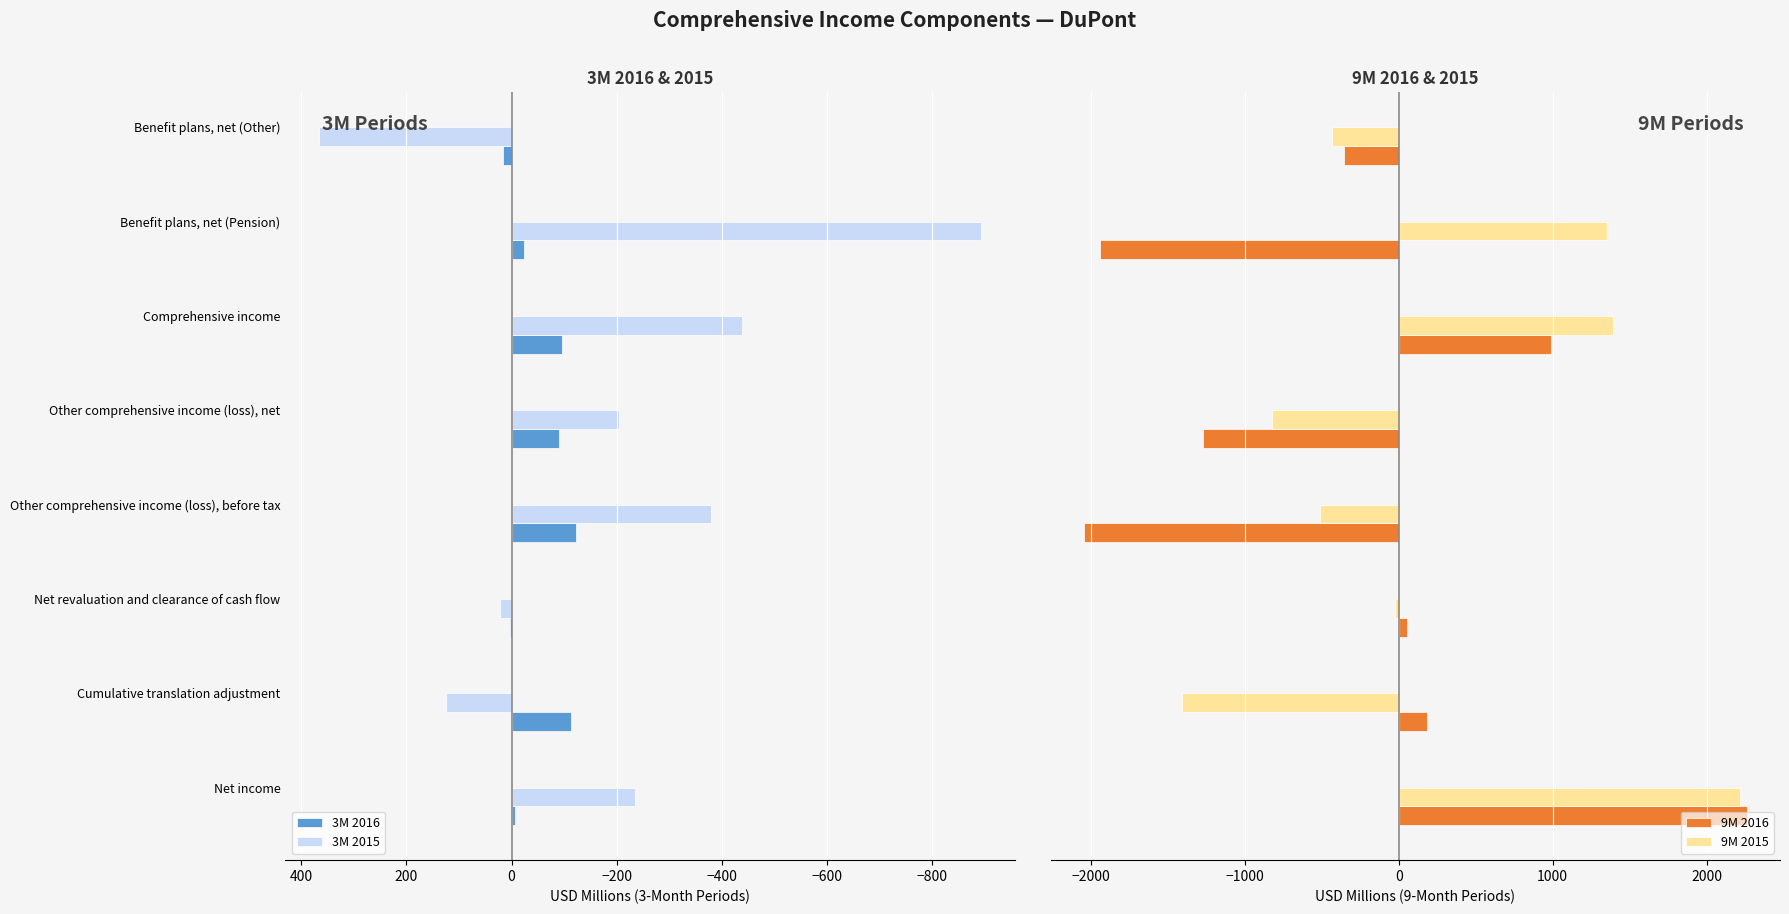

At how many categories does at least one series exceed 1774?

1